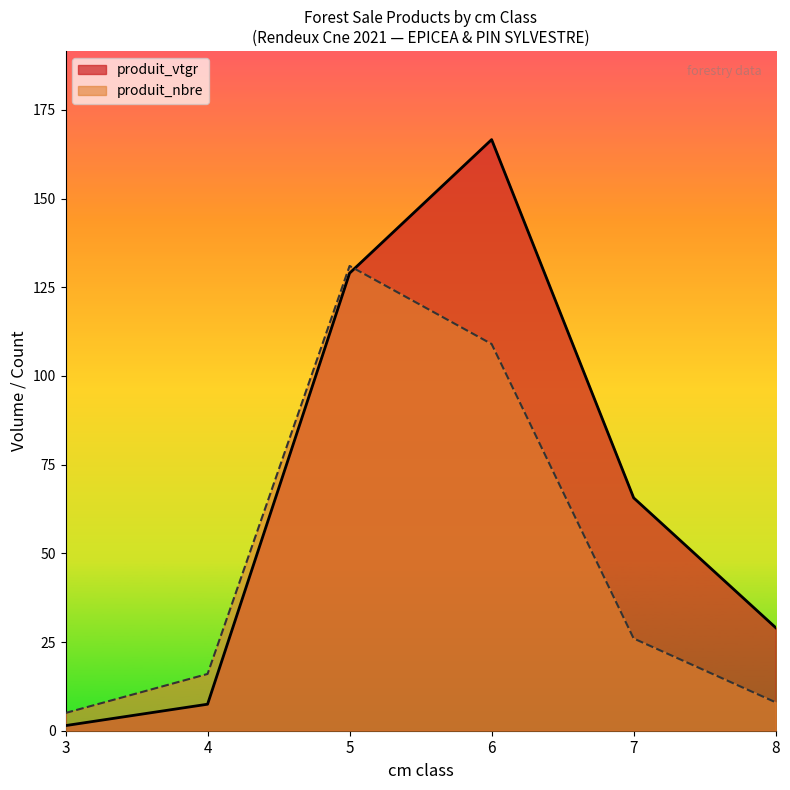

Is it true that produit_nbre equals 26.0 at 7?

False